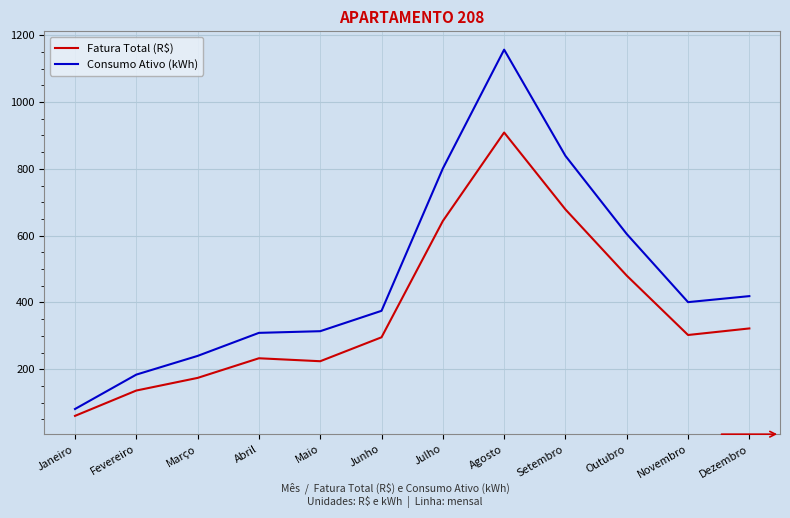

What is the sum of all Fatura Total (R$) values?

4460.3